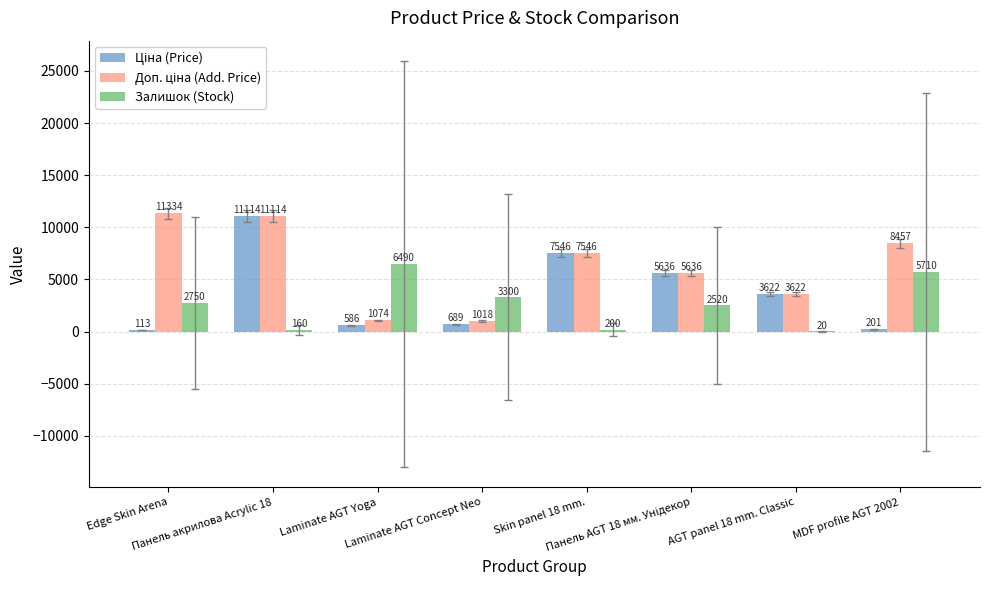

What is the maximum value shown in the chart?

11334.0